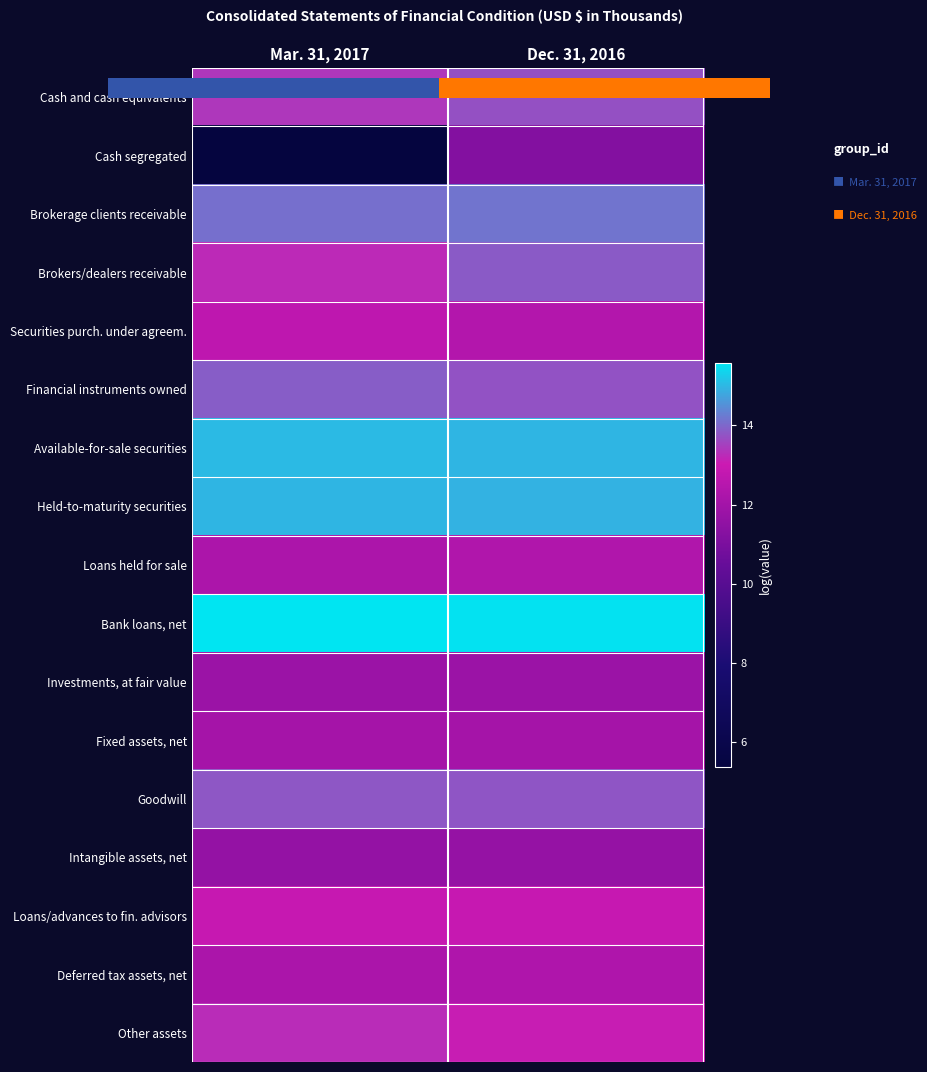

What is the difference between the Available-for-sale securities values at Dec. 31, 2016 and Mar. 31, 2017?

0.1